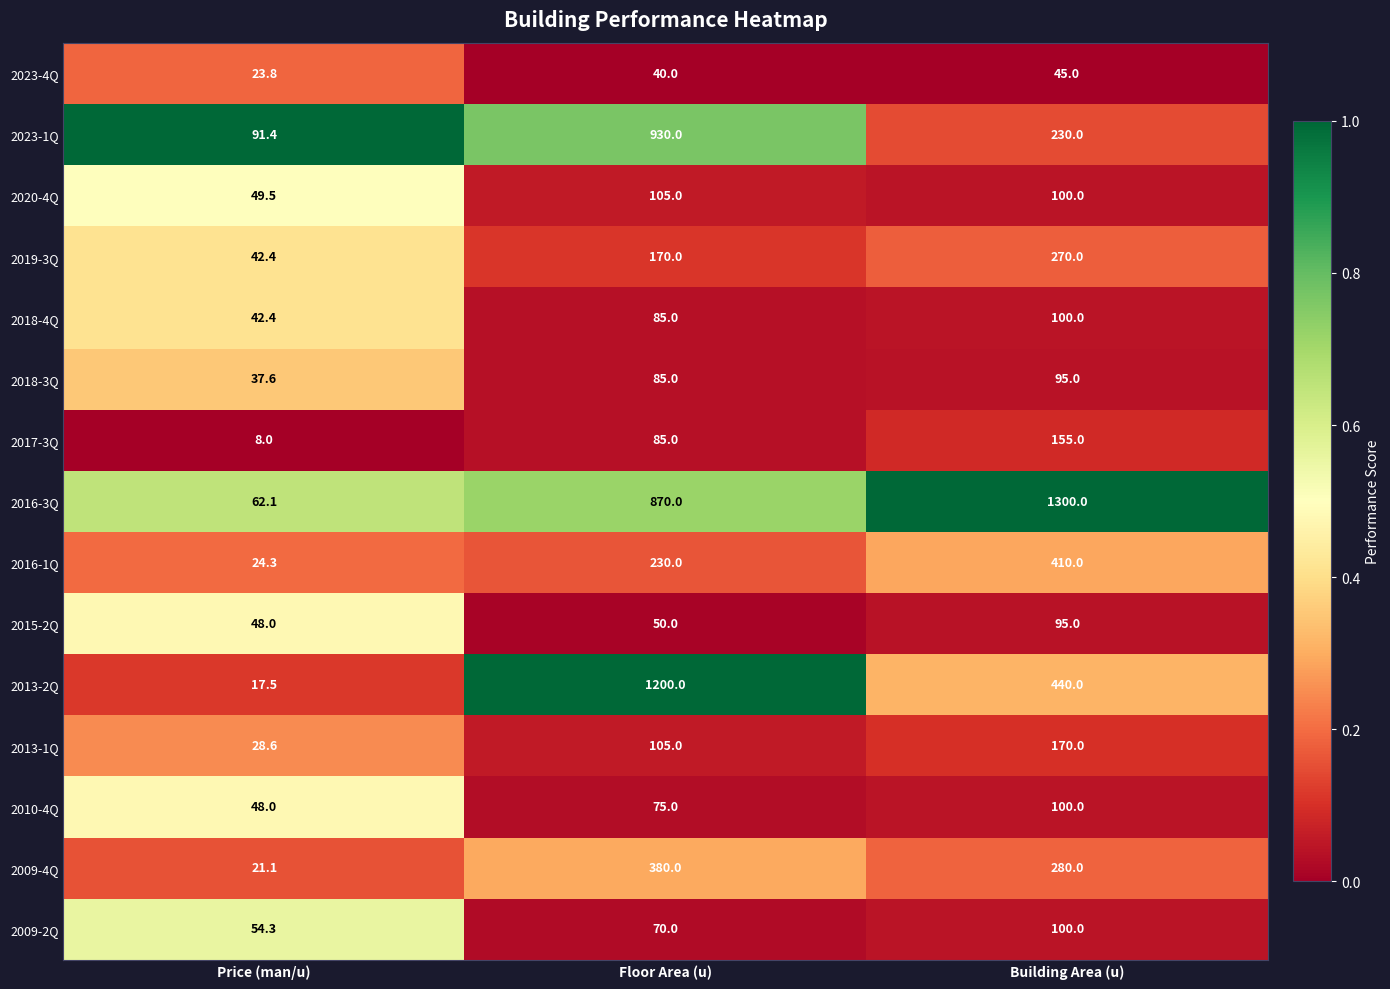

What is the smallest value displayed?

8.0